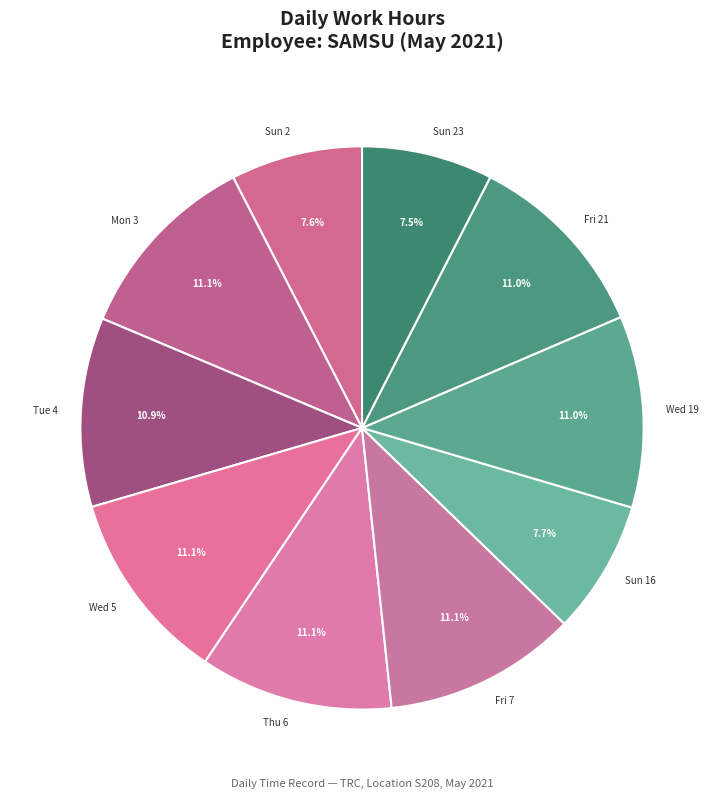

Does any single category account for the majority?

No